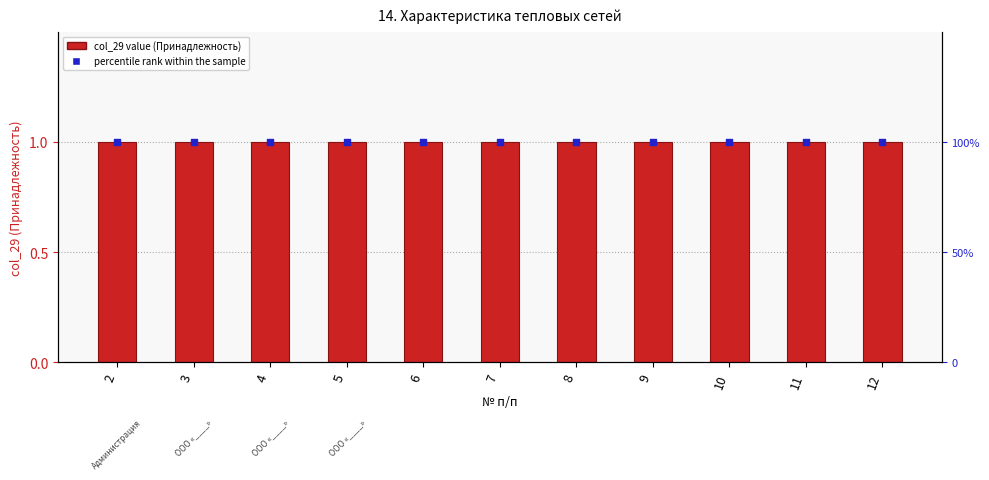

Which series reaches the maximum Y coordinate?

percentile rank within the sample